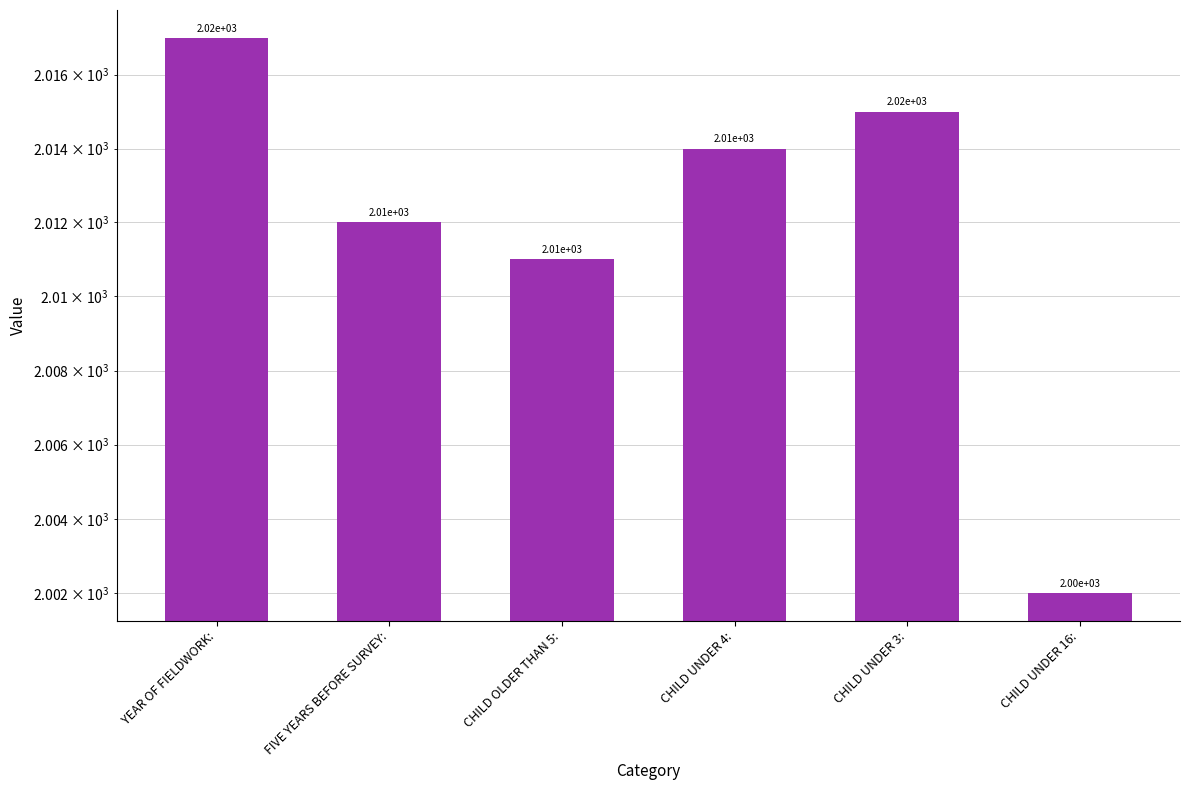

Which has a higher value, CHILD UNDER 16: or FIVE YEARS BEFORE SURVEY:?

FIVE YEARS BEFORE SURVEY: